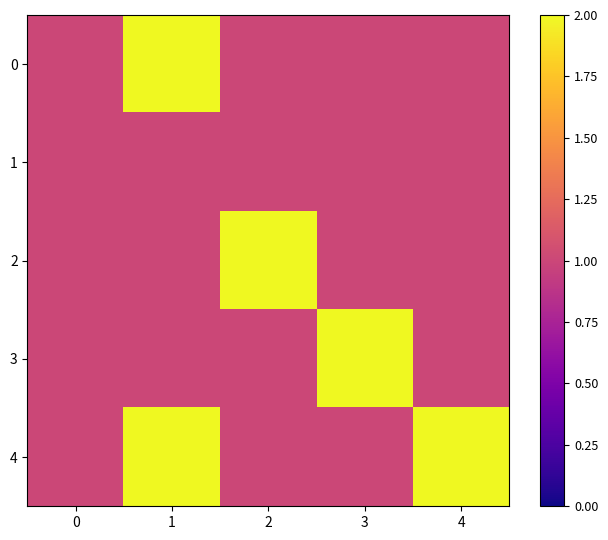

Rank the series by their maximum value, from highest to lowest.

0, 2, 3, 4, 1